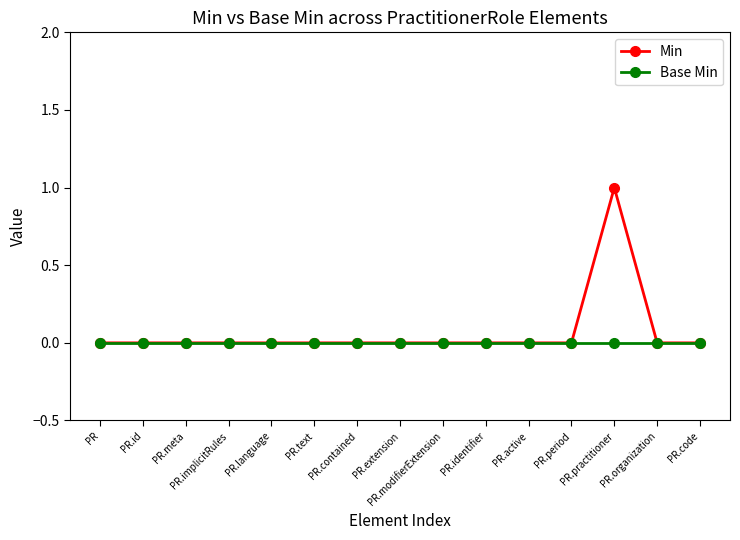

Which series has the largest range (max minus min)?

Min